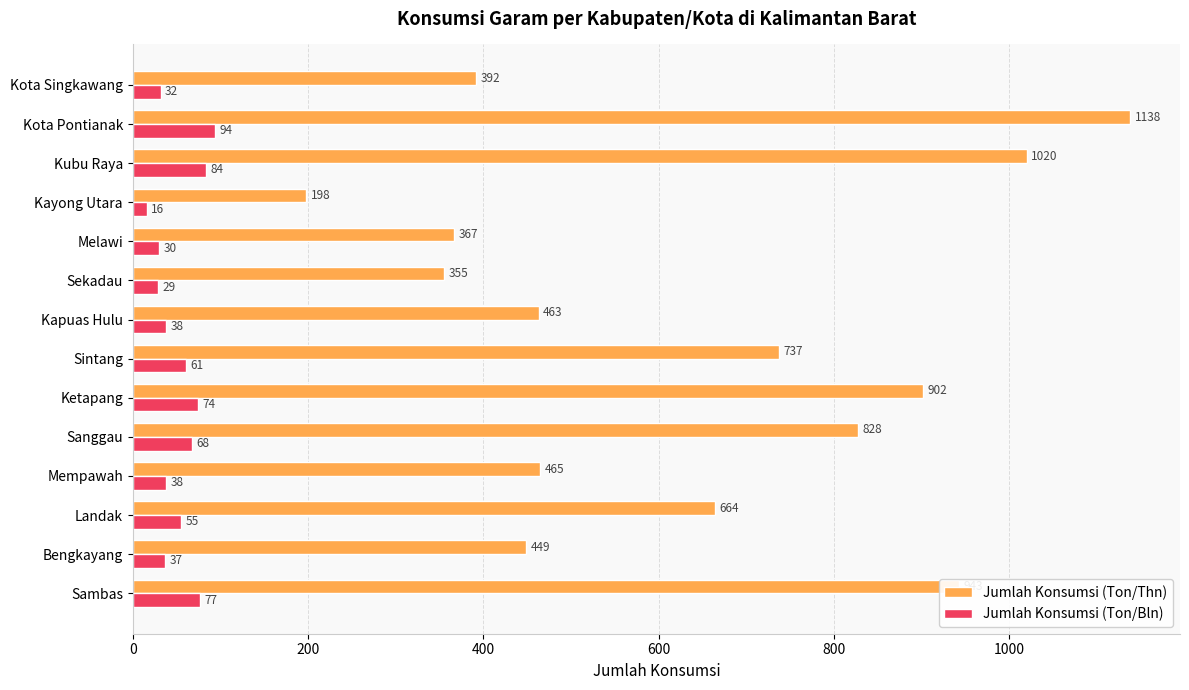

Where is Jumlah Konsumsi (Ton/Thn) nearest to the value 668?

Landak